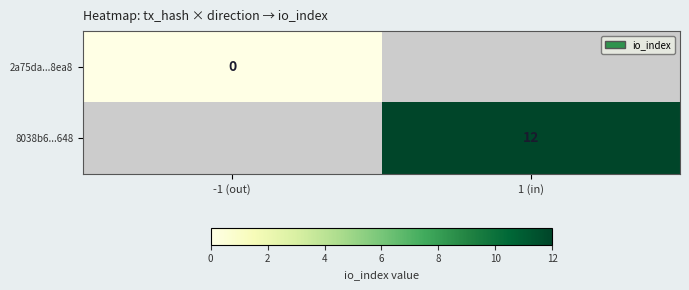

Which has a higher value, -1 (out) or 1 (in)?

1 (in)